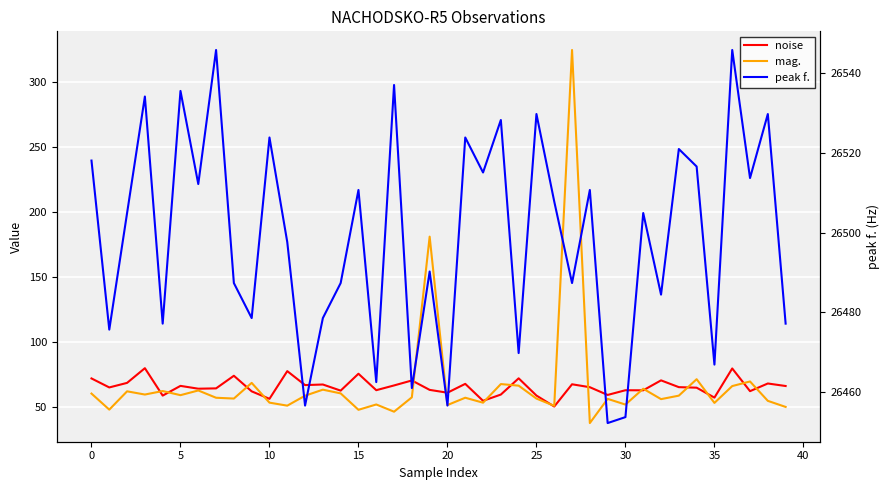

How many interior local valleys does the noise series have?

14